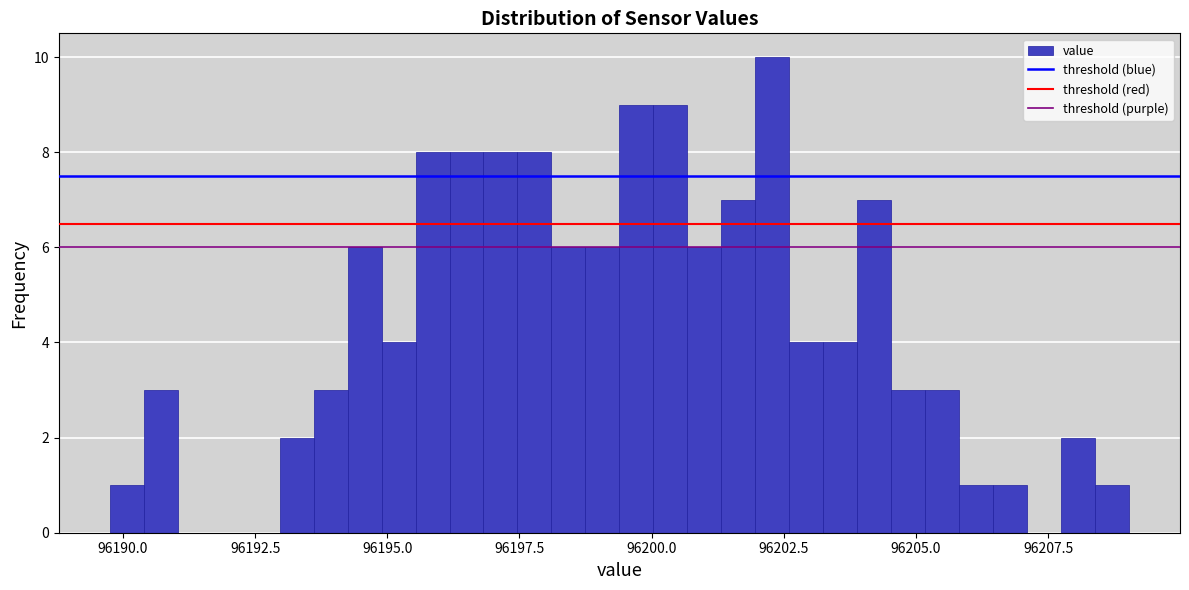

Around what value on the x-axis is the tallest bar? Give the approximate position of its centre, as read against the axis.

96202.5